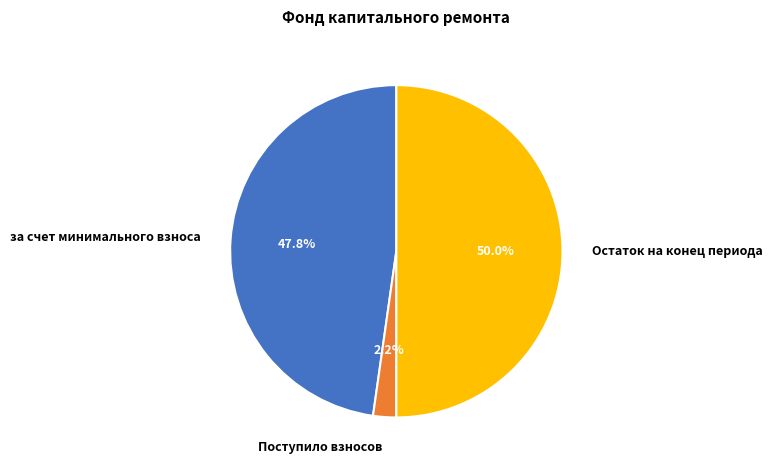

Is the sum of за счет минимального взноса and Остаток на конец периода greater than half?

Yes